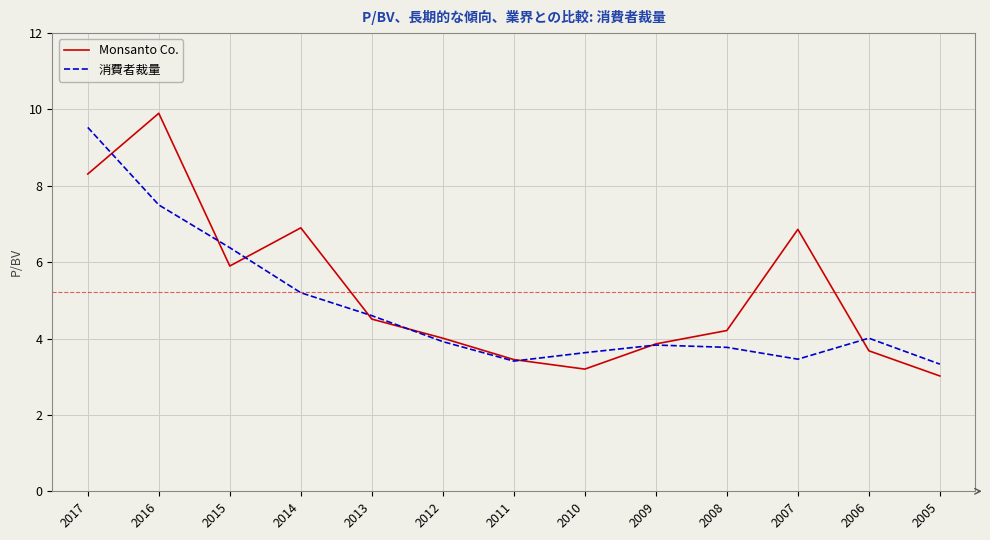

Where does the Monsanto Co. series first go above 4?

2017